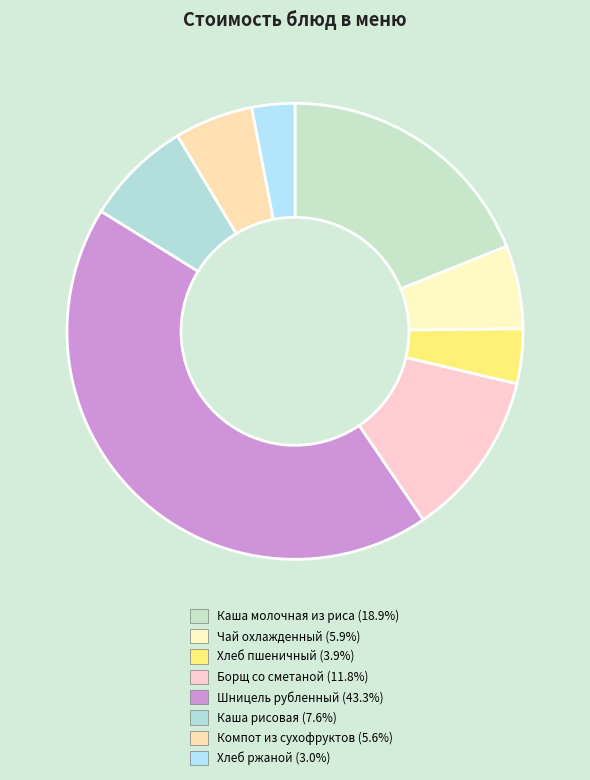

Is there a majority slice in this chart?

No